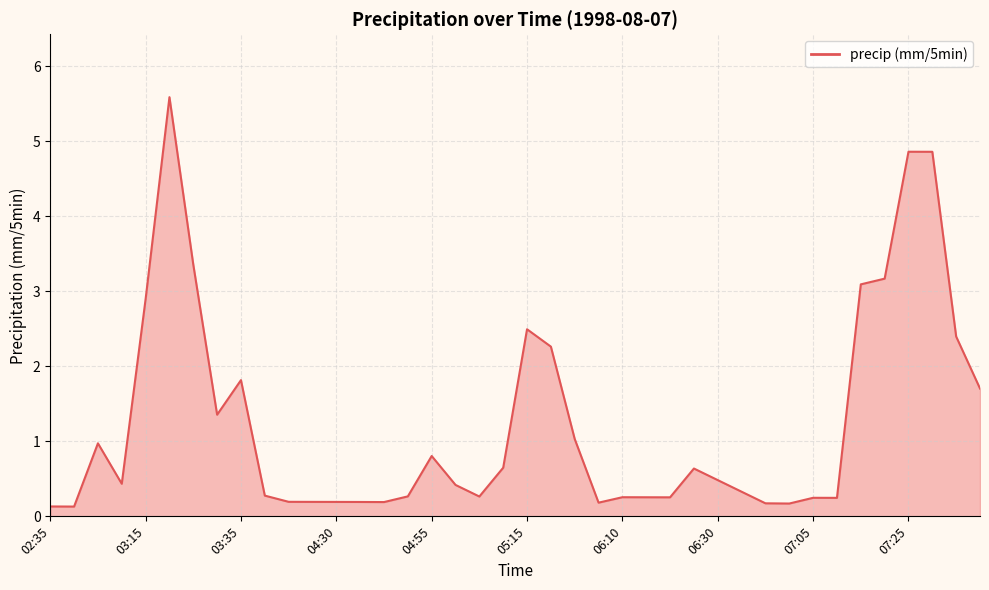

What is the greatest value displayed?

5.6